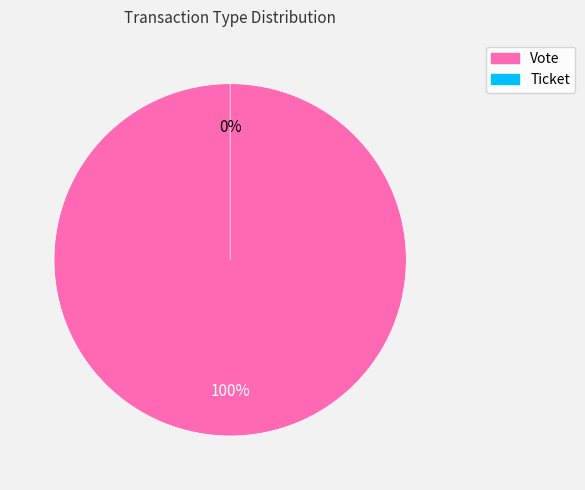

Count the number of slices in the pie.

2